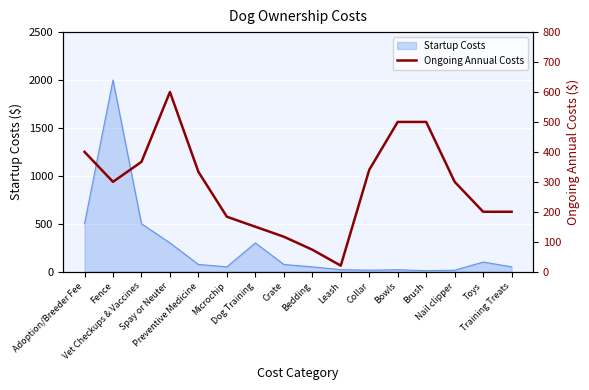

Reading left to right, what are all the values shown in this chart?

400.0	300.0	366.7	600.0	333.3	183.3	150.0	116.7	73.3	20.0	340.0	500.0	500.0	300.0	200.0	200.0